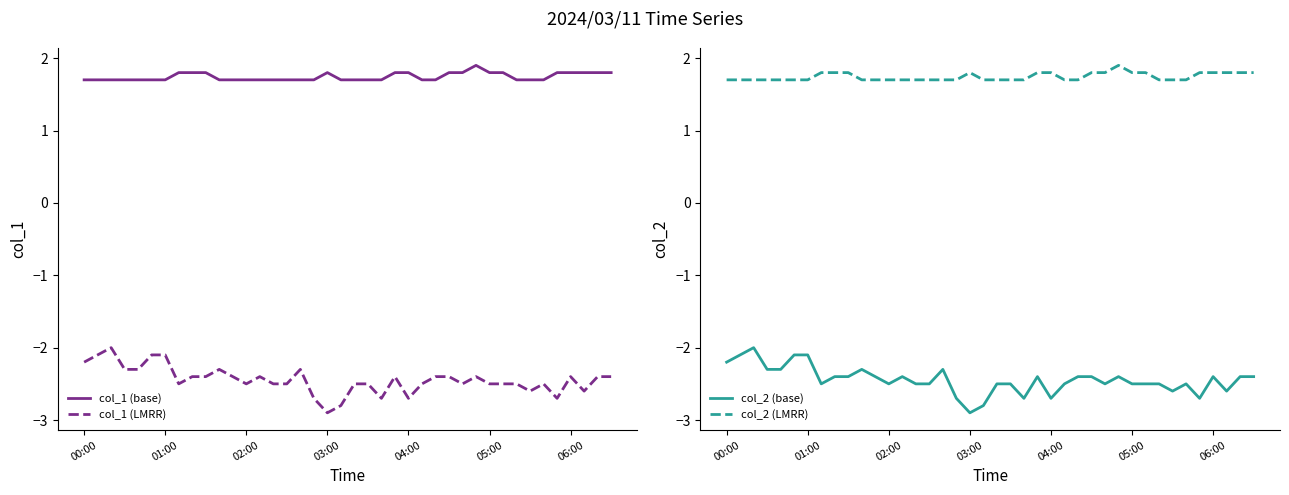

The col_2 (base) series shows -0.7 at 31. True or false?

False